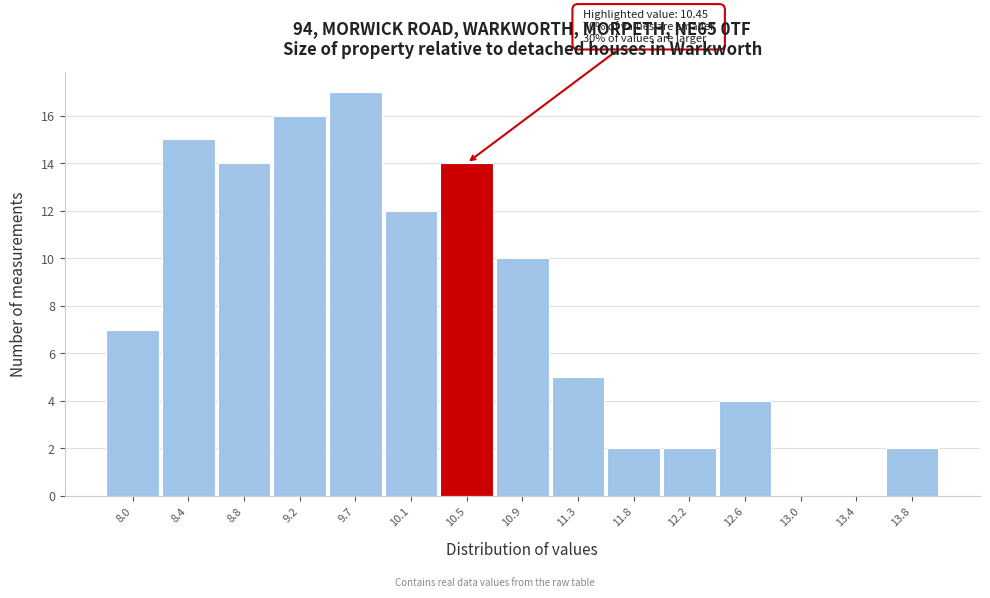

Over which range of the x-axis is the bar tallest?

9.45 to 9.85